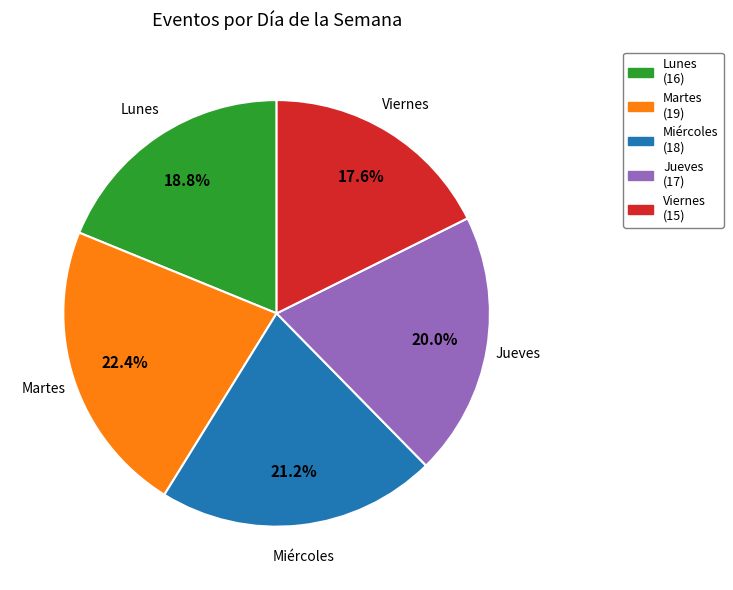

Is it true that Miércoles is 21% of the pie?

True